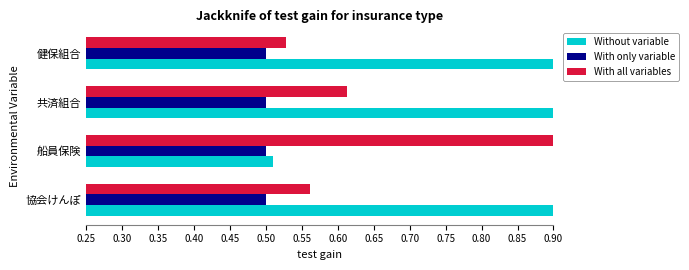

Which series has the widest spread of values?

Without variable